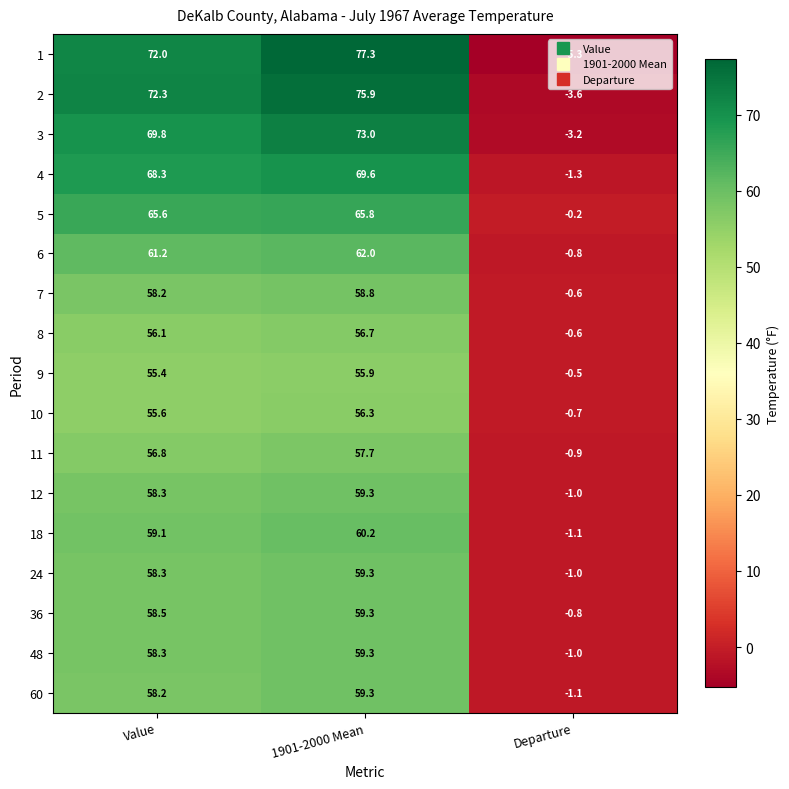

Is it true that 7 equals 58.2 at Value?

True